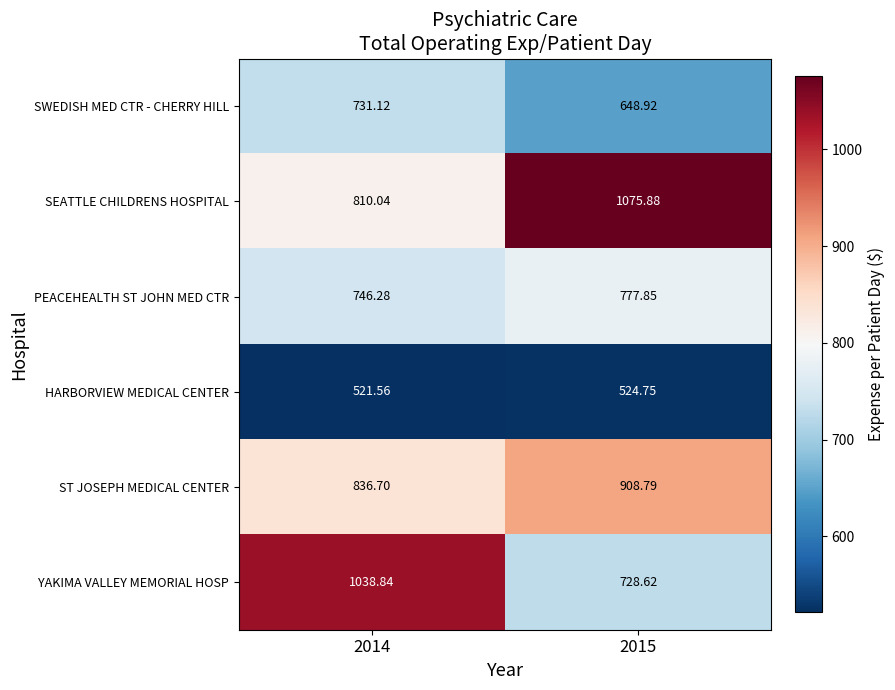

Which series has the largest total across all categories?

SEATTLE CHILDRENS HOSPITAL